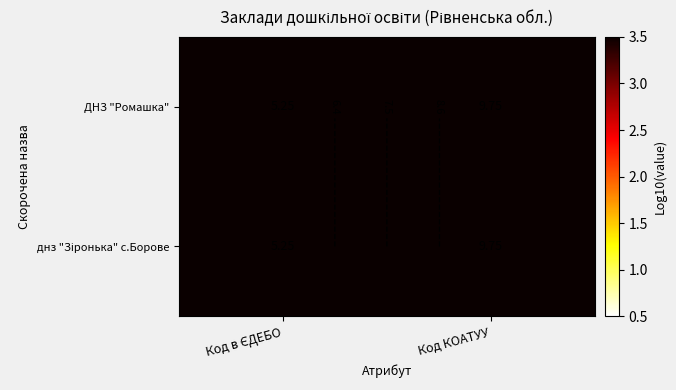

Between Код в ЄДЕБО and Код КОАТУУ, which series saw the biggest shift?

днз "Зіронька" с.Борове